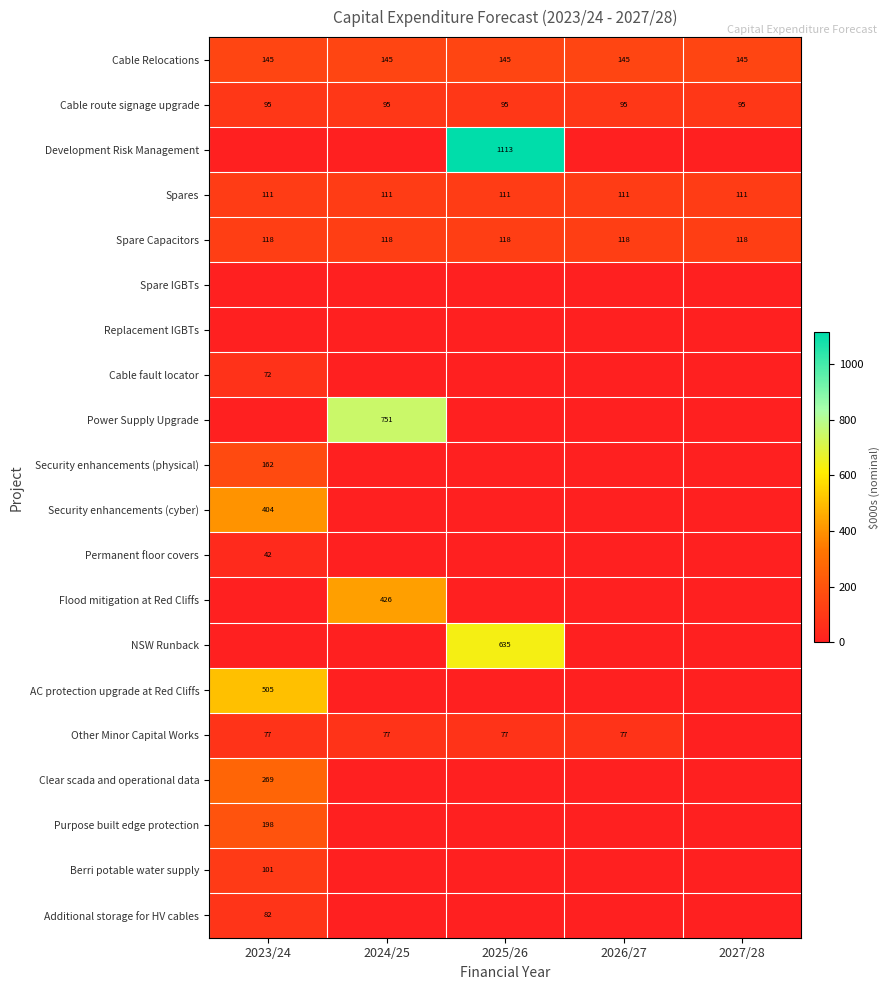

How many categories are shown in the chart?

5